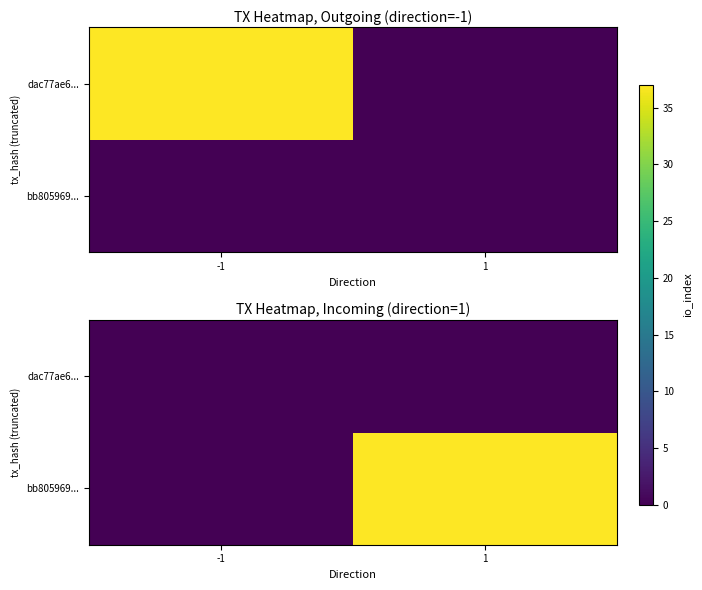

What is the spread (max minus min) of values at 1?

37